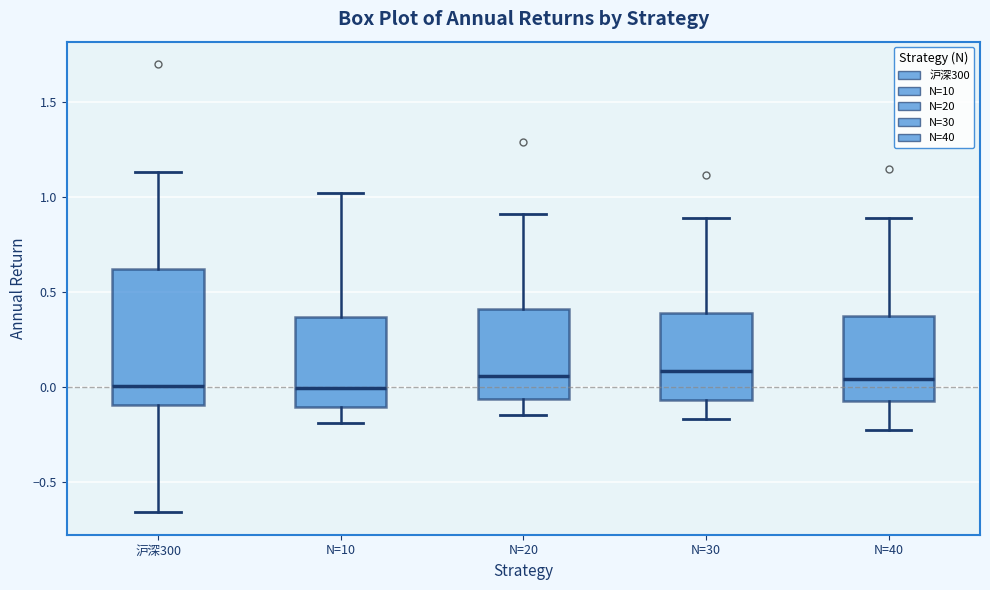

Reading left to right, transcribe this box plot: for each box, give where its median line is, the range the box spans, and where its two whiskers end, as read against the y-axis. The values are not printed on the chart, so give them approximately, as read against the axis.

沪深300: median 0.00, box -0.10 to 0.60, whiskers -0.65 to 1.15
N=10: median 0.00, box -0.10 to 0.35, whiskers -0.20 to 1.00
N=20: median 0.05, box -0.05 to 0.40, whiskers -0.15 to 0.90
N=30: median 0.10, box -0.05 to 0.40, whiskers -0.15 to 0.90
N=40: median 0.05, box -0.05 to 0.35, whiskers -0.20 to 0.90